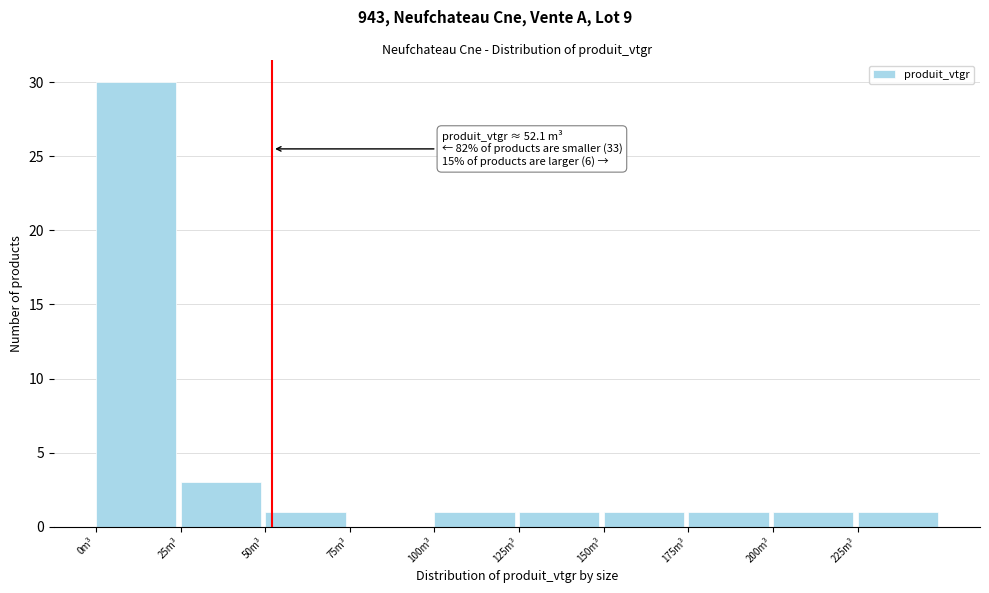

Over which range of the x-axis is the bar tallest?

0 to 25